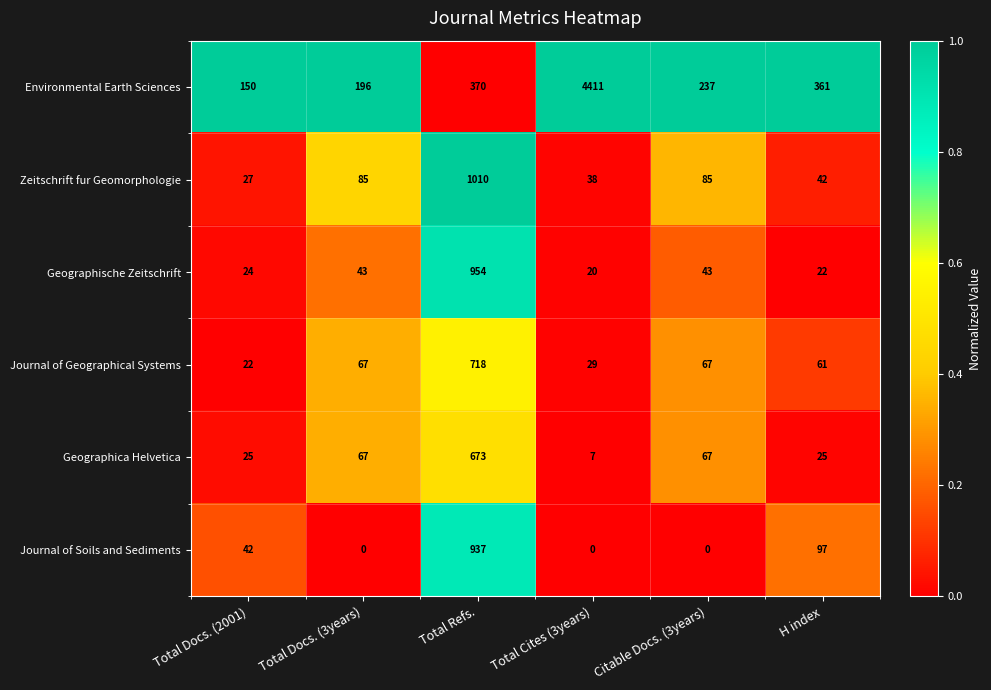

What is the approximate value of Journal of Soils and Sediments at Total Refs.?

937